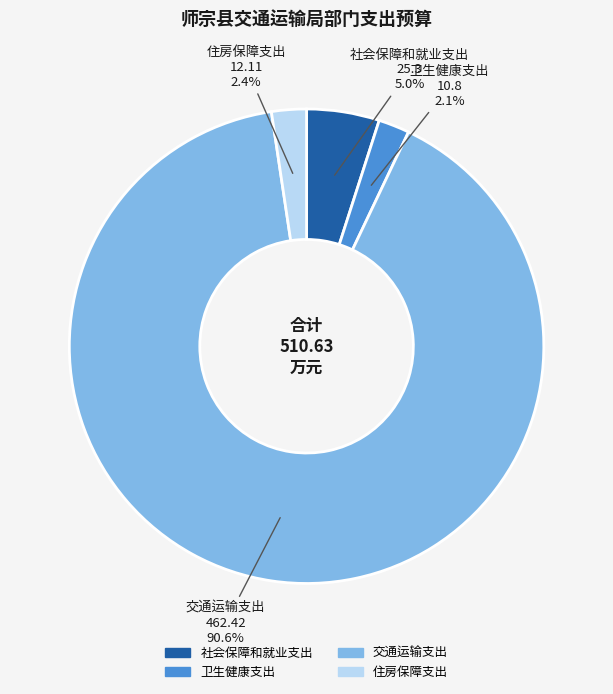

What percentage do 交通运输支出 and 社会保障和就业支出 together represent?

95.5%